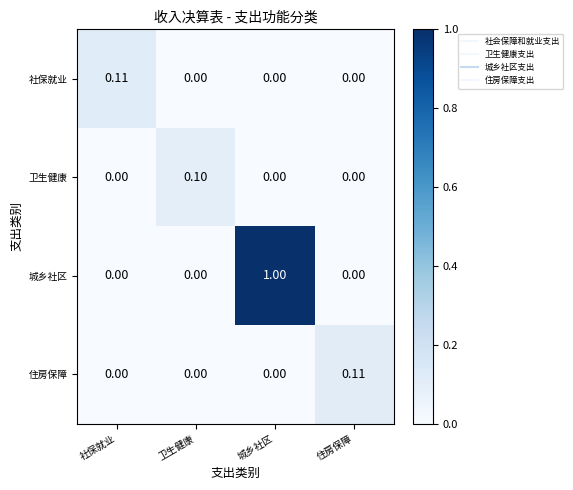

Which series has the widest spread of values?

城乡社区